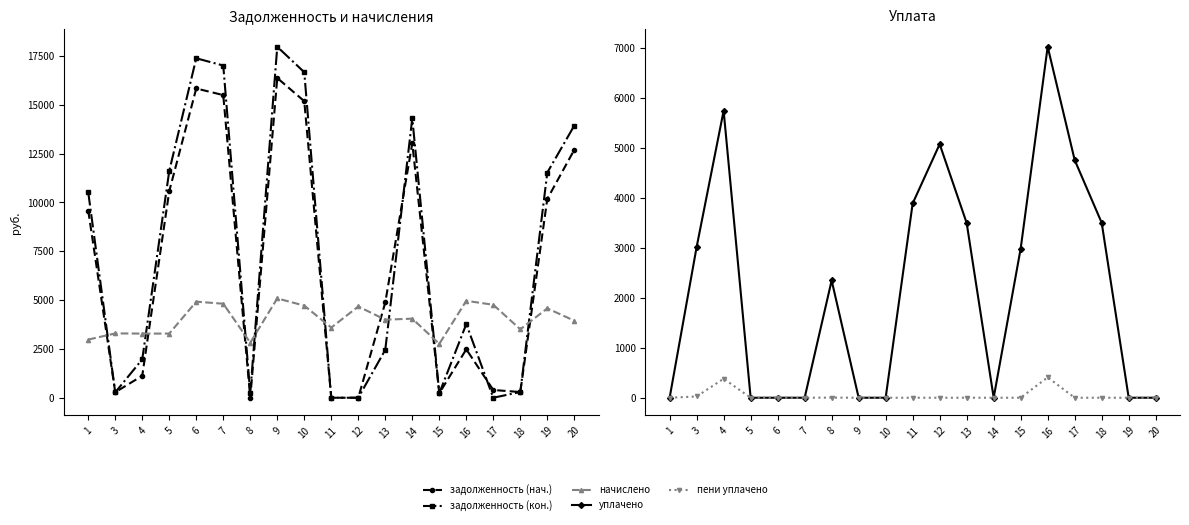

Where does the уплачено series first go above 2349?

3